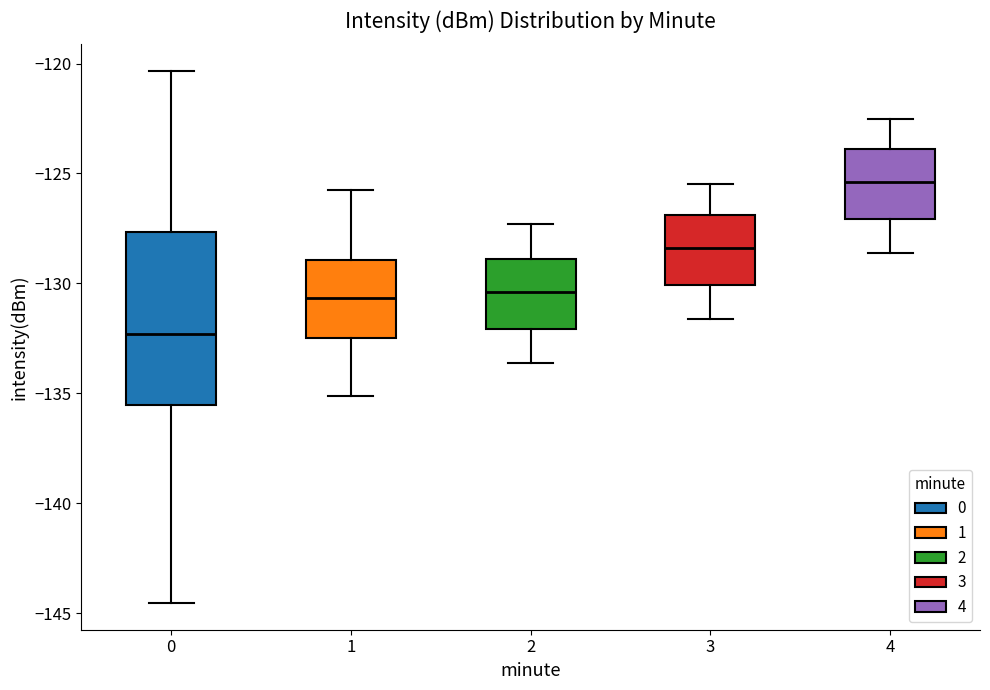

Which box has the lowest median line?

0